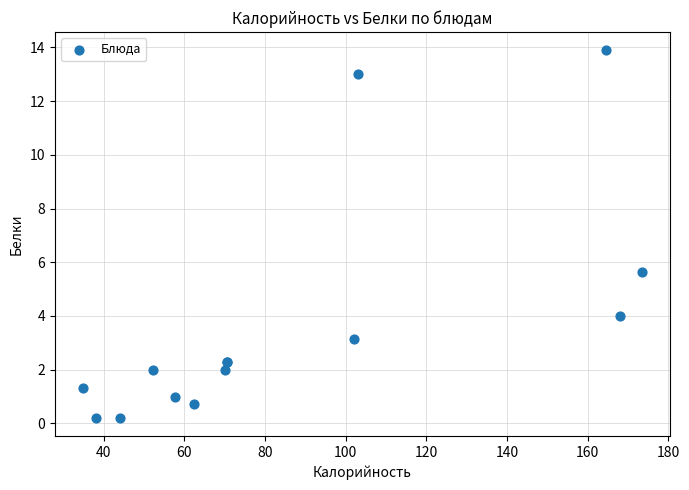

What Y value in the scatter plot is closest to 7?

5.6